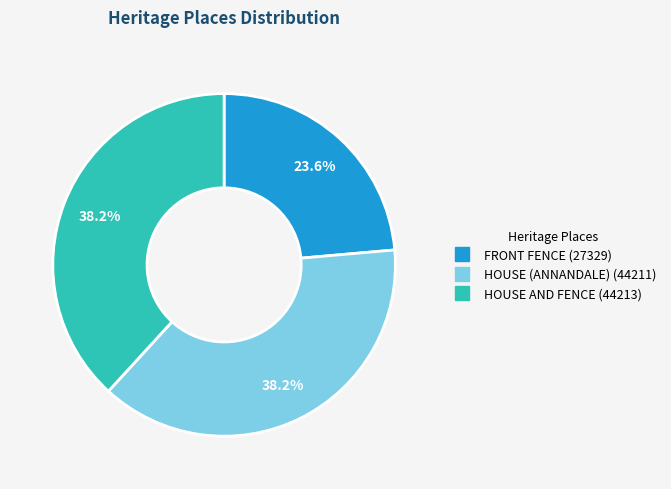

Which has a higher value, HOUSE (ANNANDALE) or FRONT FENCE?

HOUSE (ANNANDALE)